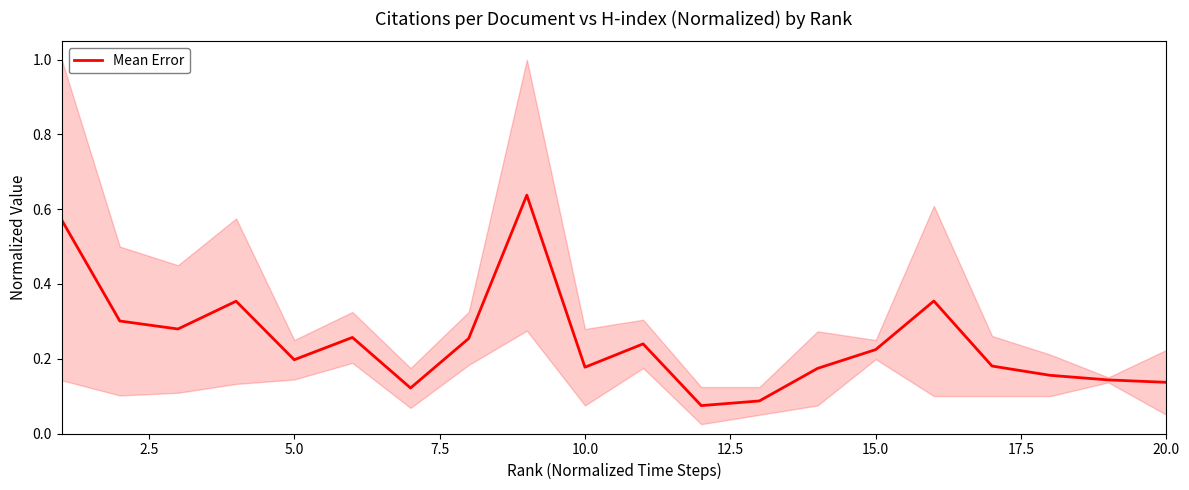

True or false: Mean Error has a value of 0.1 at 15.0.

False